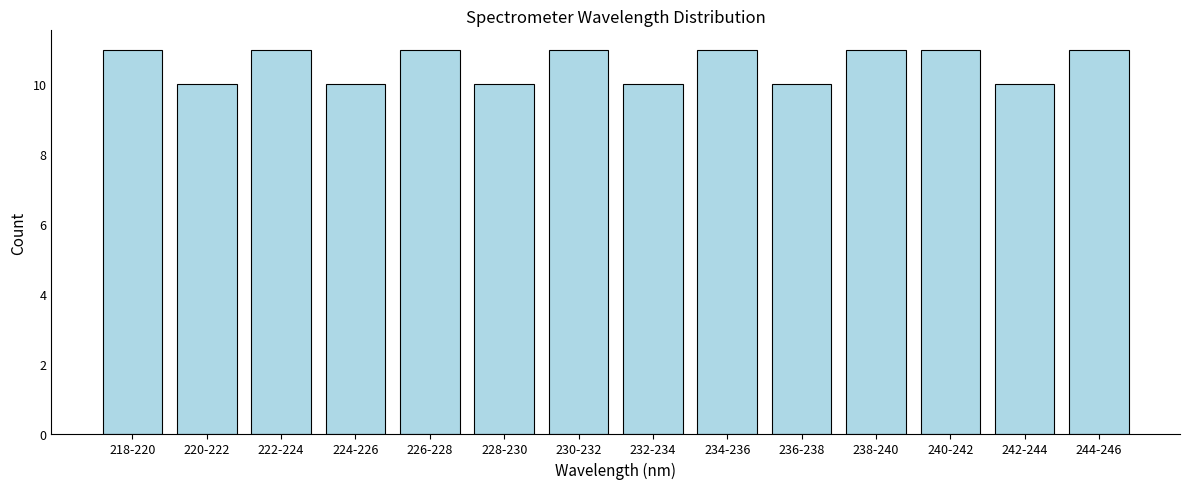

Reading left to right, list all the values displayed in this chart.

11	10	11	10	11	10	11	10	11	10	11	11	10	11